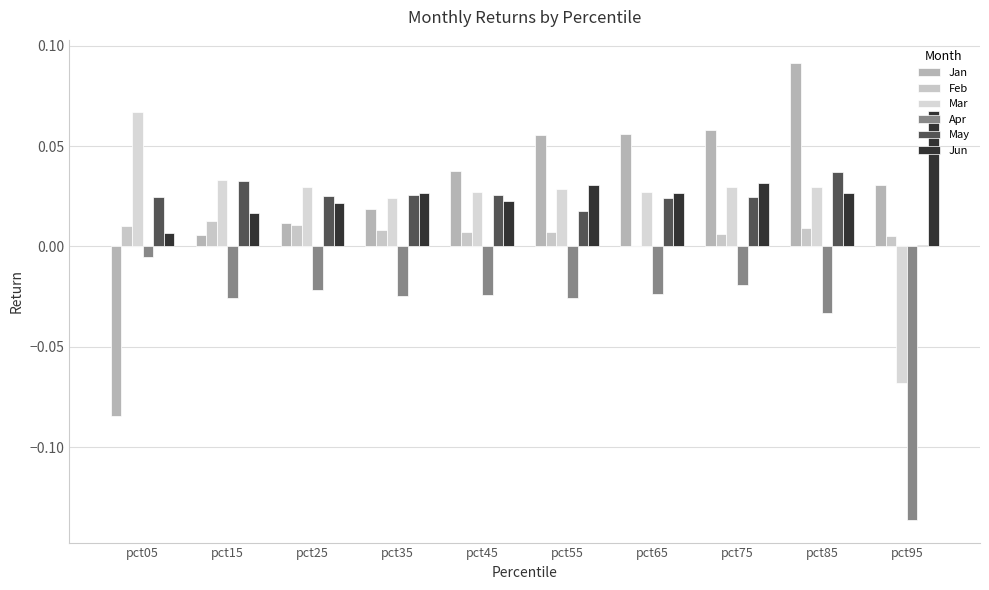

True or false: Jun has a value of 0.0 at pct35.

False